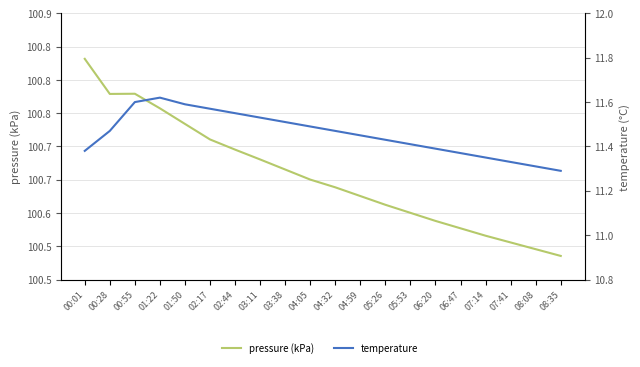

Reading left to right, list all the values displayed in this chart.

pressure (kPa): 100.8	100.8	100.8	100.8	100.7	100.7	100.7	100.7	100.7	100.7	100.6	100.6	100.6	100.6	100.6	100.6	100.6	100.6	100.5	100.5
temperature: 11.4	11.5	11.6	11.6	11.6	11.6	11.6	11.5	11.5	11.5	11.5	11.4	11.4	11.4	11.4	11.4	11.3	11.3	11.3	11.3